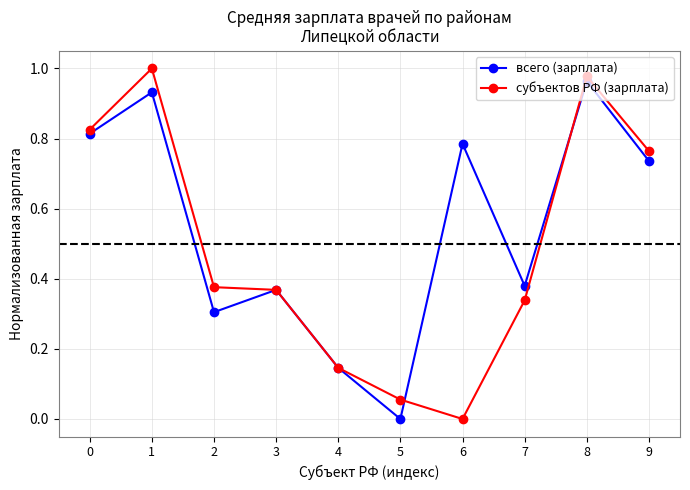

What is the total value across all series at 1?

1.9